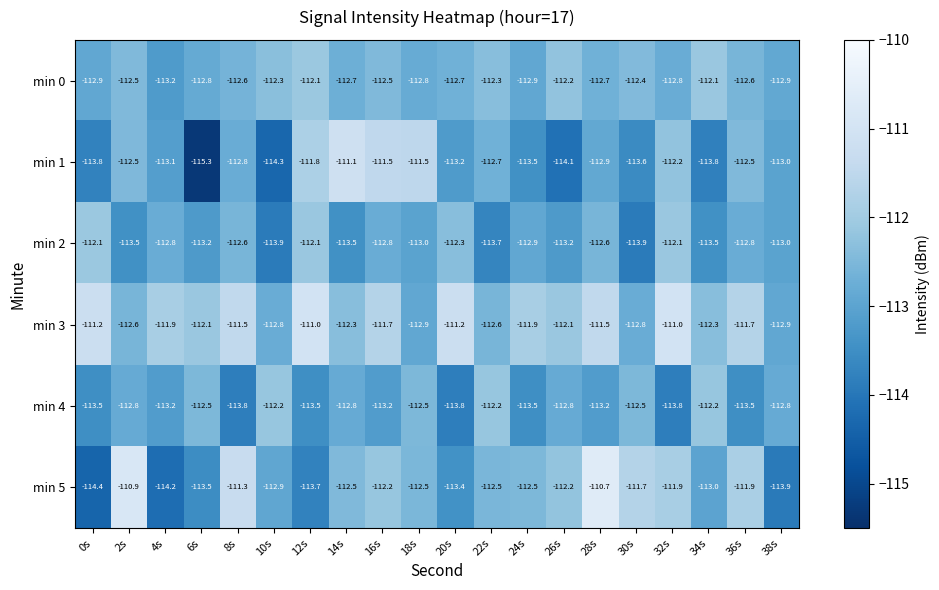

Which category has the lowest value across all series?

6s